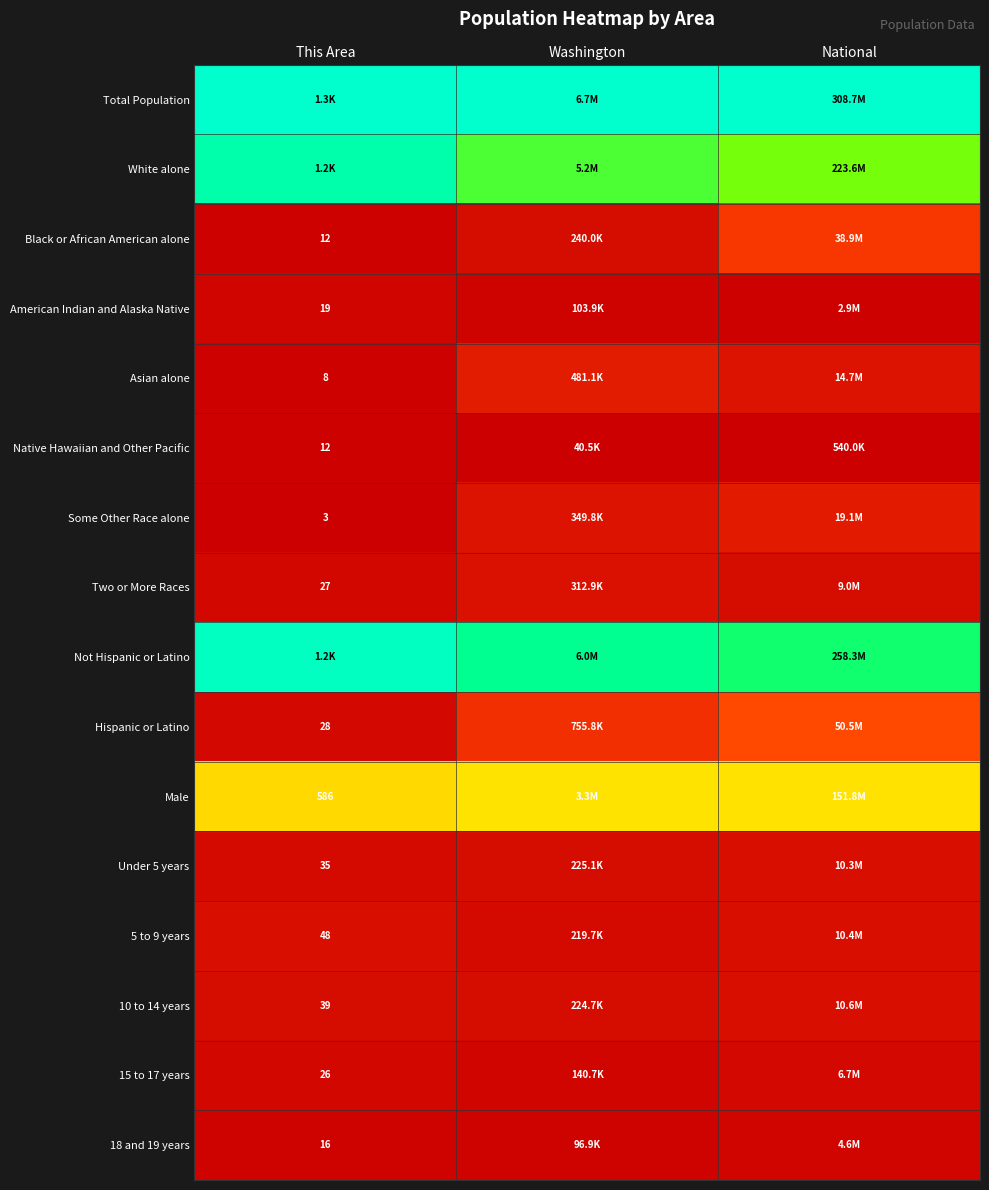

Between Washington and This Area, which is larger?

Washington